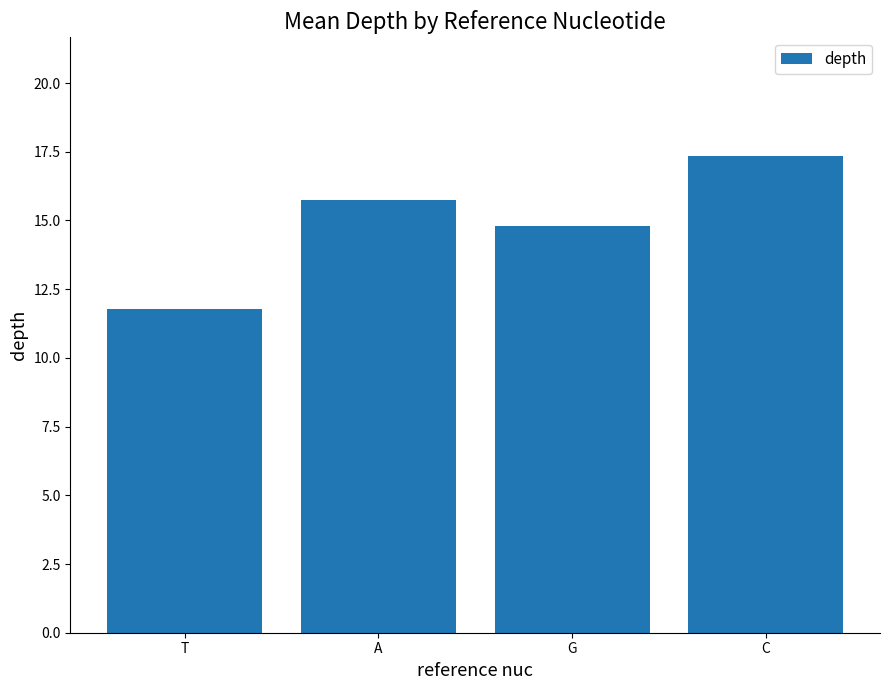

At which category does the chart reach its minimum across all series?

T